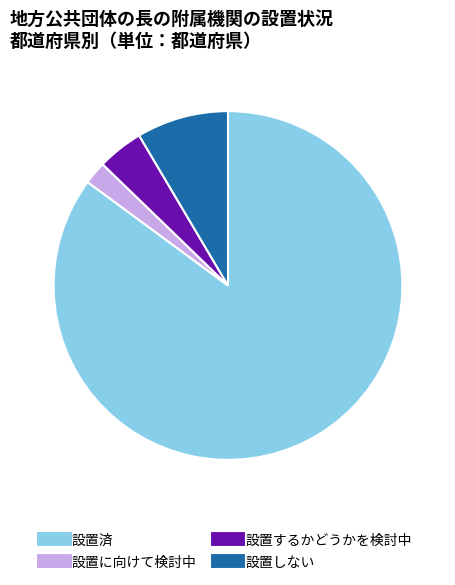

Rank the categories by value from highest to lowest.

設置済, 設置しない, 設置するかどうかを検討中, 設置に向けて検討中